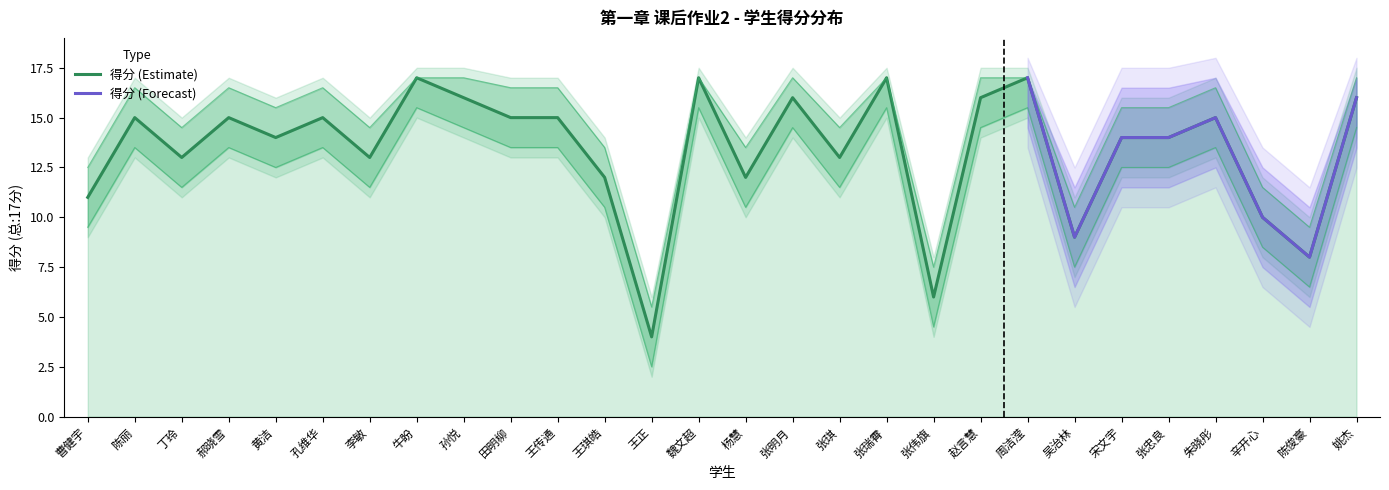

What is the smallest value displayed?

4